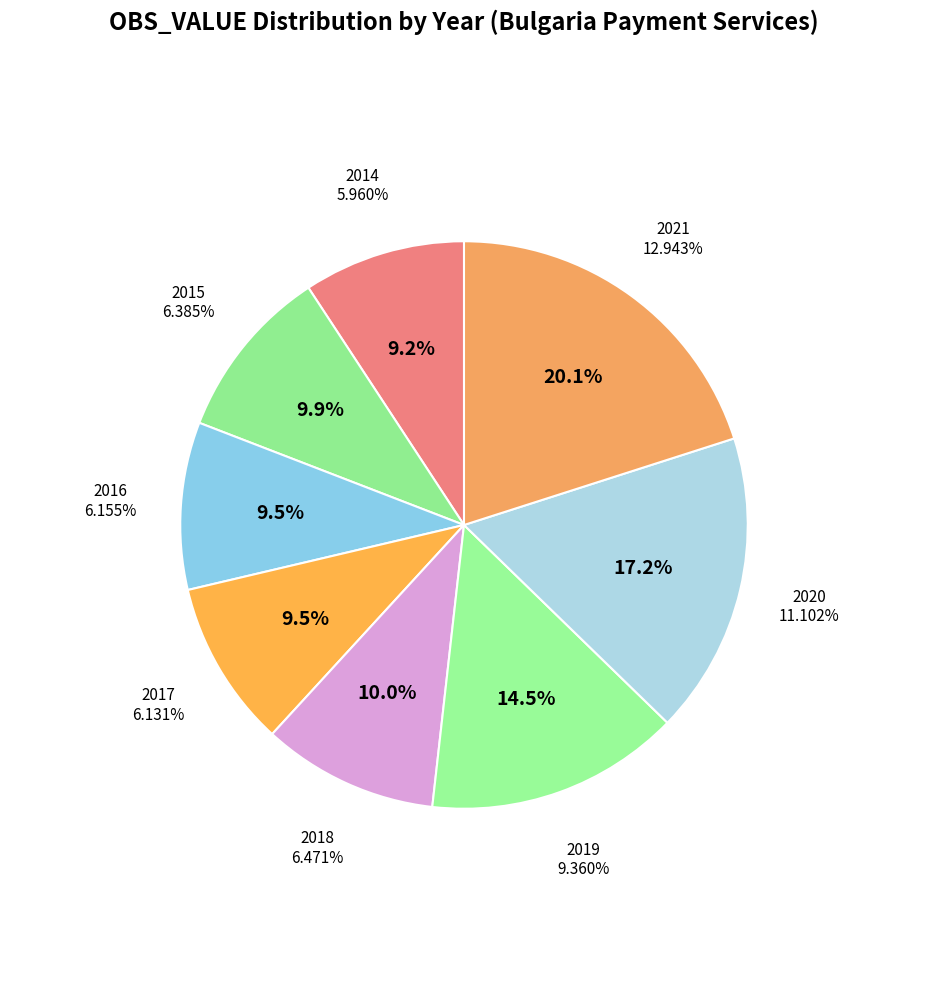

What percentage do 2018 and 2014 together represent?

19.3%